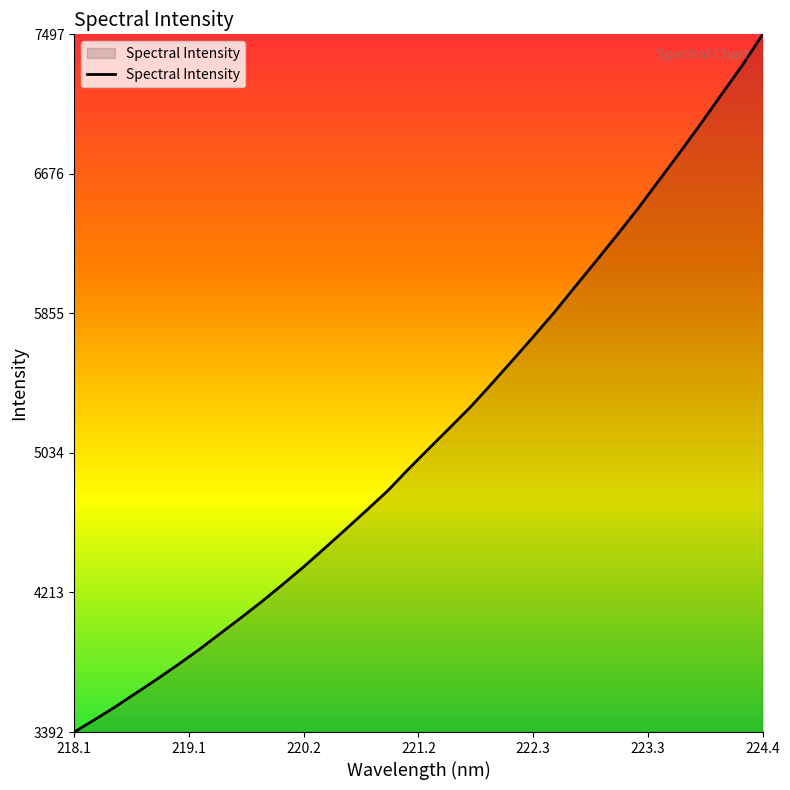

How many lines are shown in the chart?

1